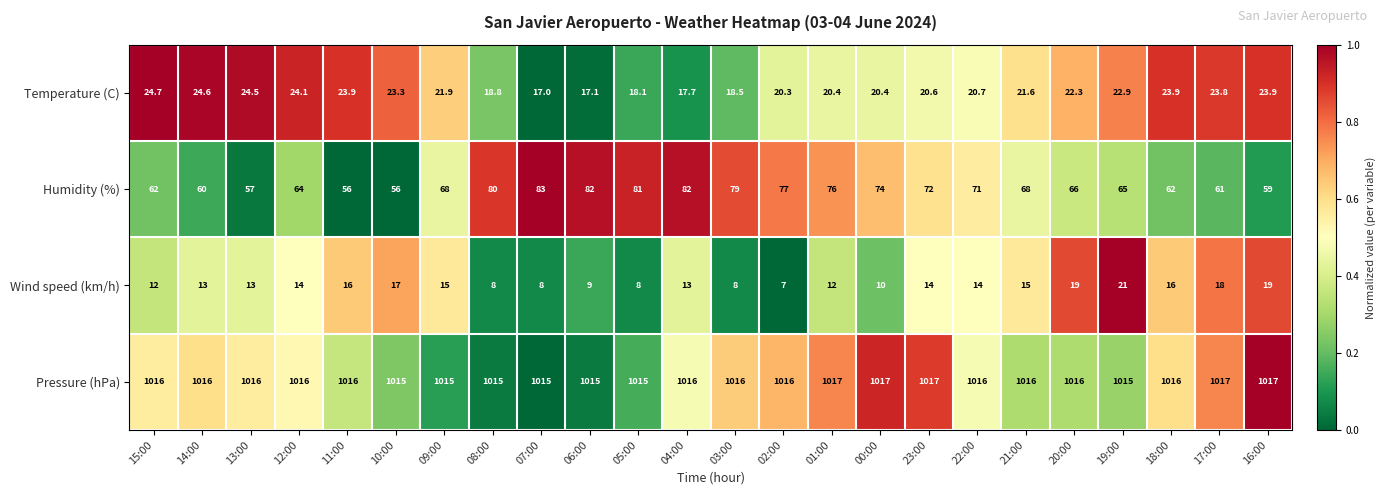

List the series in order of their peak value, highest first.

Pressure (hPa), Humidity (%), Temperature (C), Wind speed (km/h)